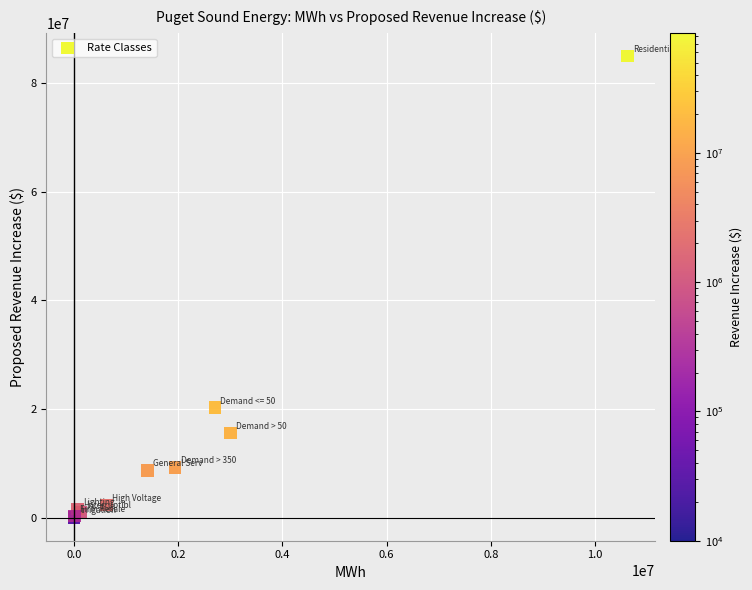

What Y value in the scatter plot is closest to 42485042?

20229896.0